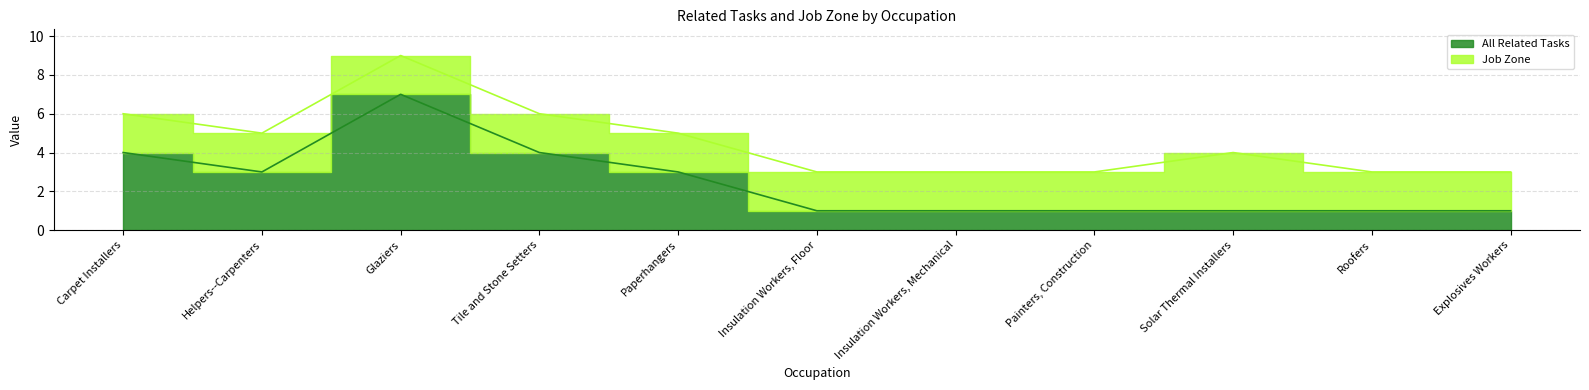

How many interior local valleys (lower than both neighbors) does the data have?

1